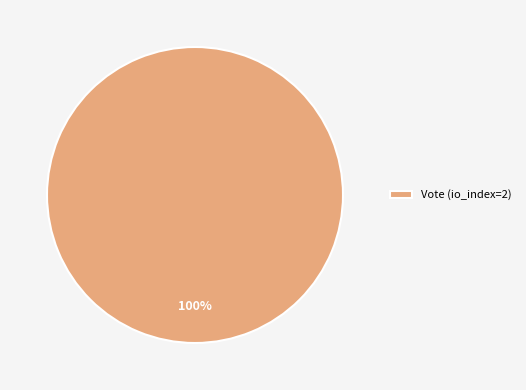

To the nearest percent, what percentage of the pie is Vote (io_index=2)?

100%